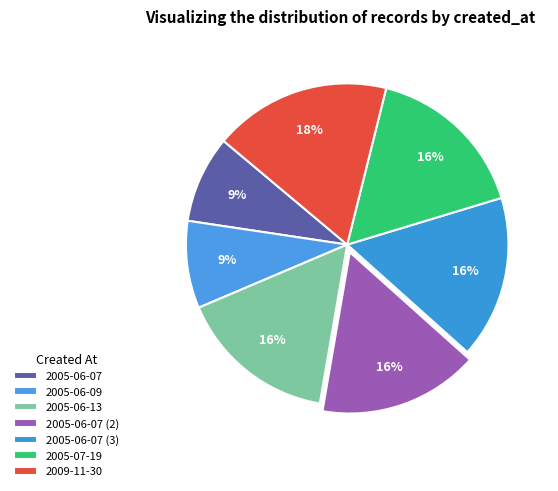

The 2009-11-30 slice represents 28% of the pie. True or false?

False